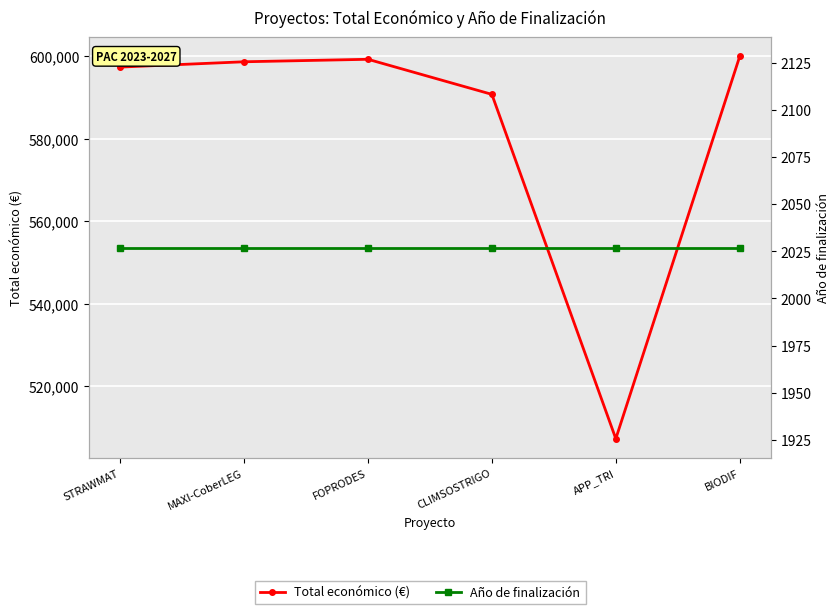

Rank the series at MAXI-CoberLEG from highest to lowest value.

Total económico (€), Año de finalización